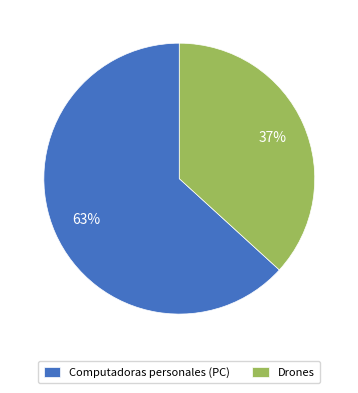

To the nearest percent, what is the difference between the largest and smallest slice percentages?

26%